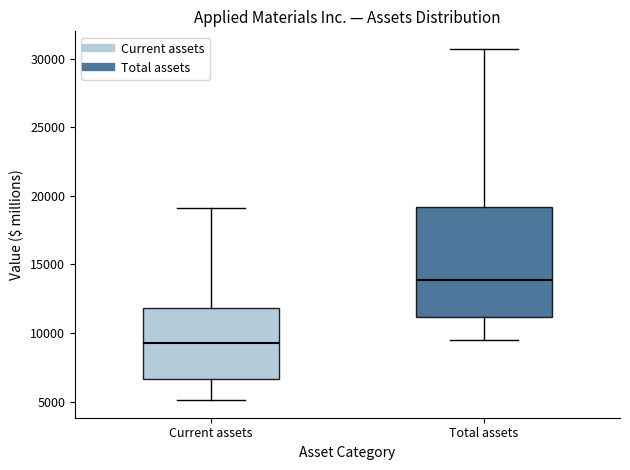

Where does the upper whisker of the box for Total assets end on the y-axis? The values are not printed on the chart, so give them approximately, as read against the axis.

30500